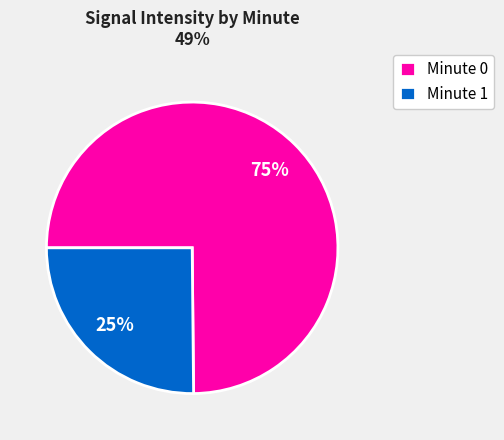

Do Minute 1 and Minute 0 together represent more than half of the pie?

Yes